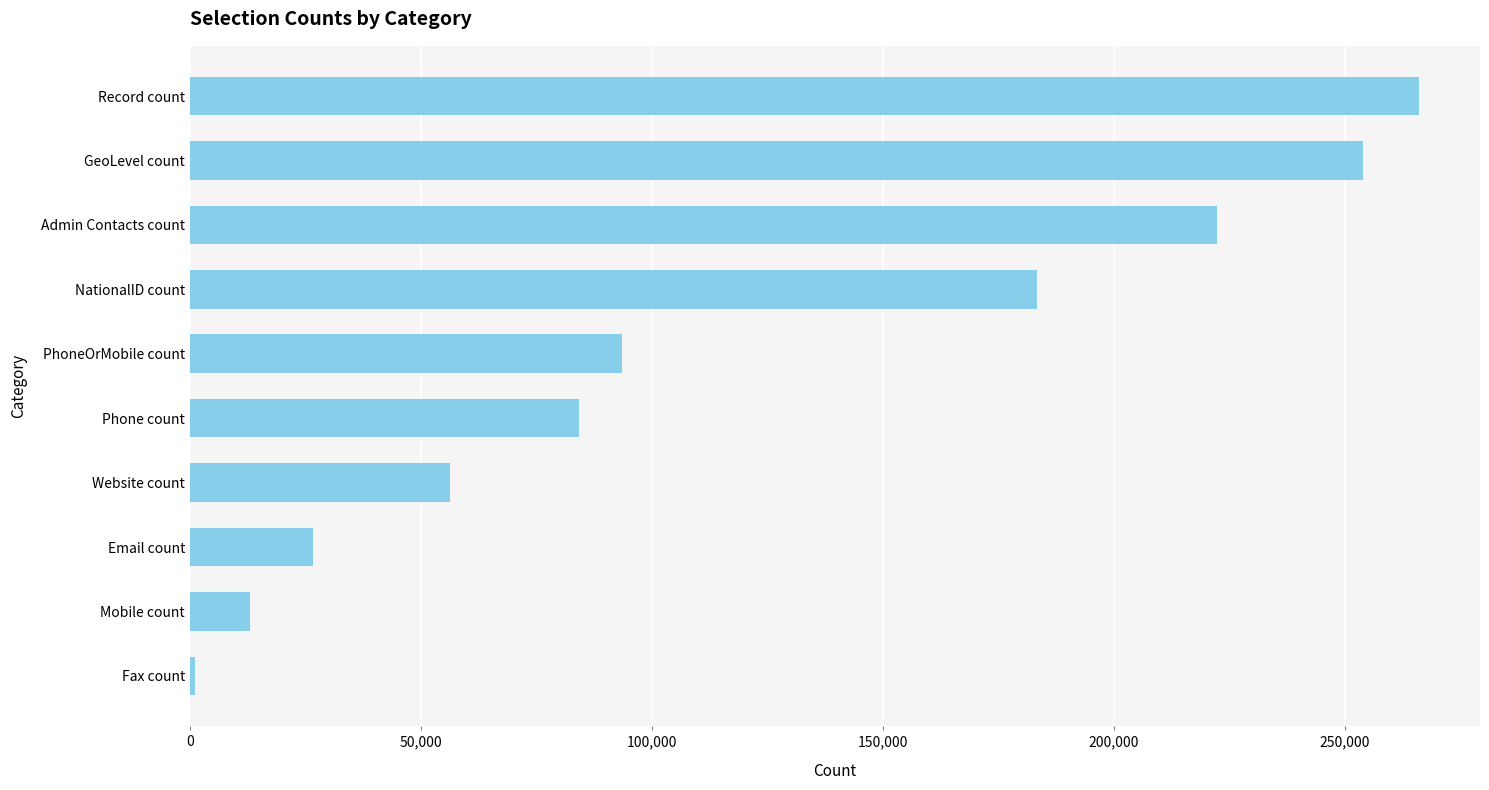

Reading top to bottom, list all the values displayed in this chart.

Record count=265953	GeoLevel count=254026	Admin Contacts count=222284	NationalID count=183463	PhoneOrMobile count=93585	Phone count=84158	Website count=56377	Email count=26684	Mobile count=13077	Fax count=1068